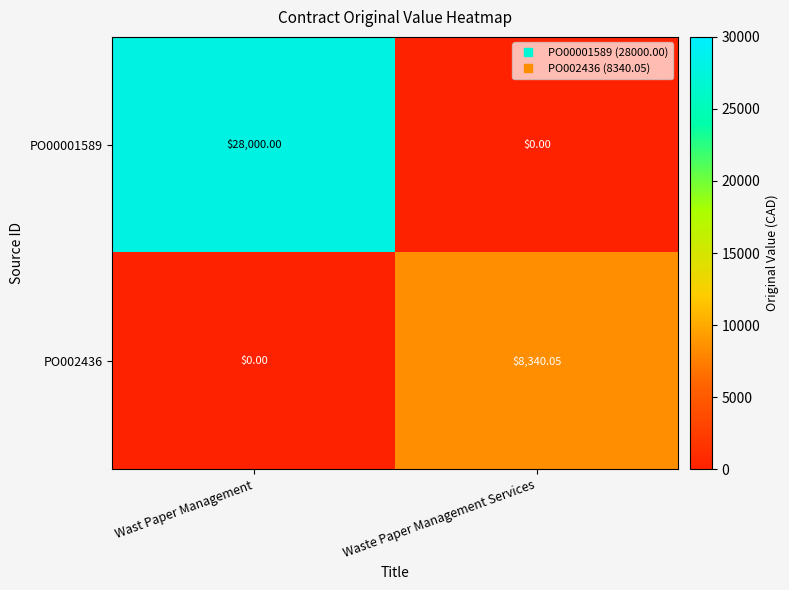

Which category has the highest value across all series?

Wast Paper Management